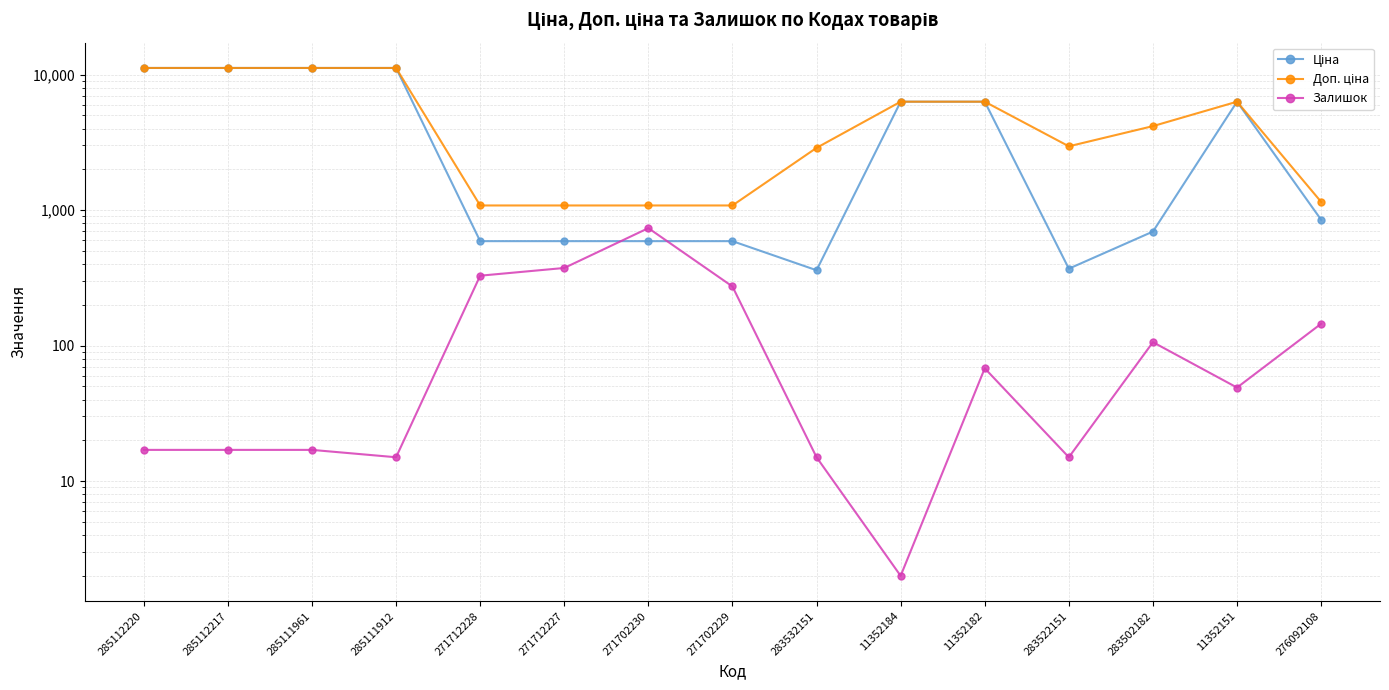

What is the label of the 6th point from the right?

11352184